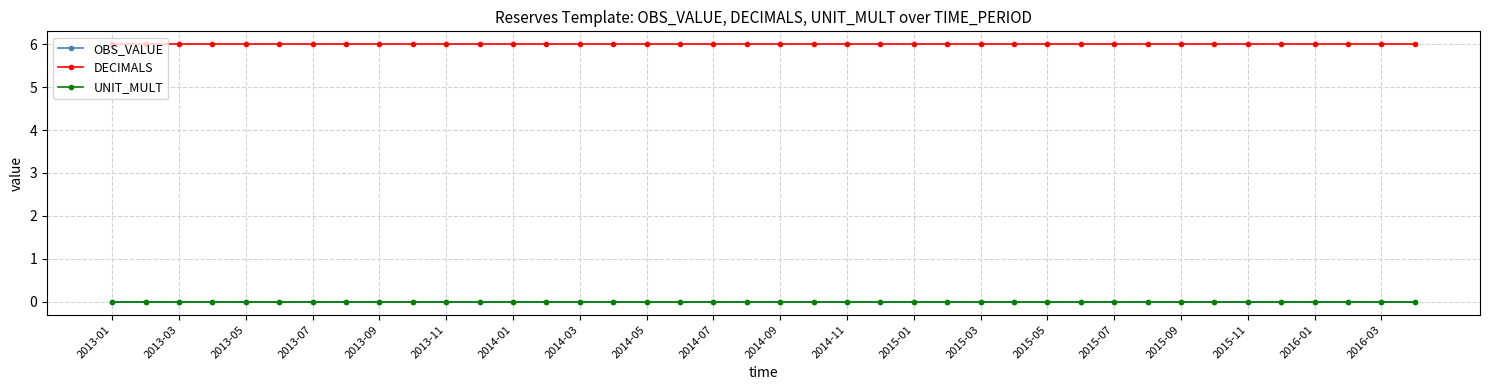

What is the greatest value displayed?

6